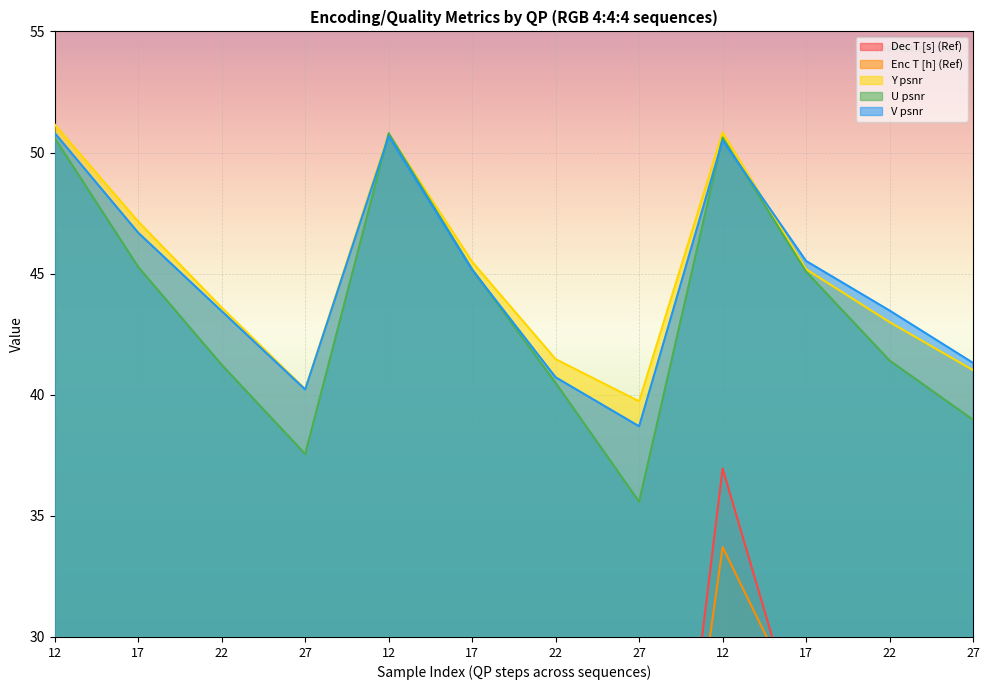

At how many categories does at least one series exceed 10?

12